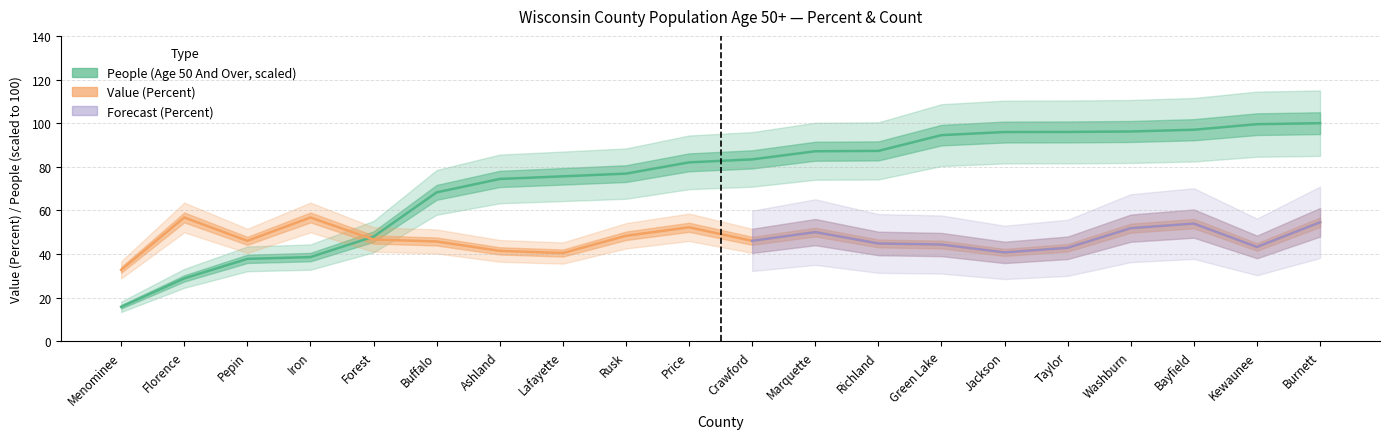

What is the greatest value displayed?

100.0